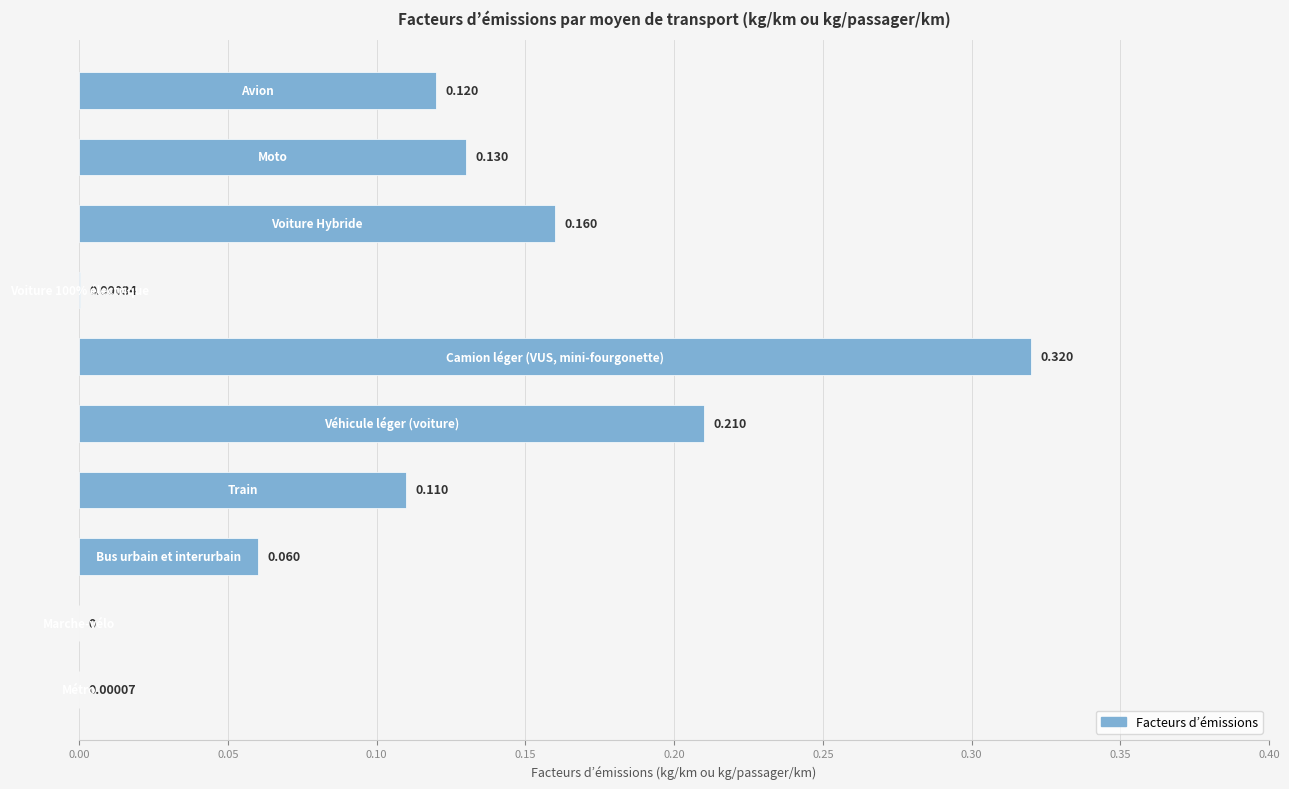

What is the greatest value displayed?

0.3